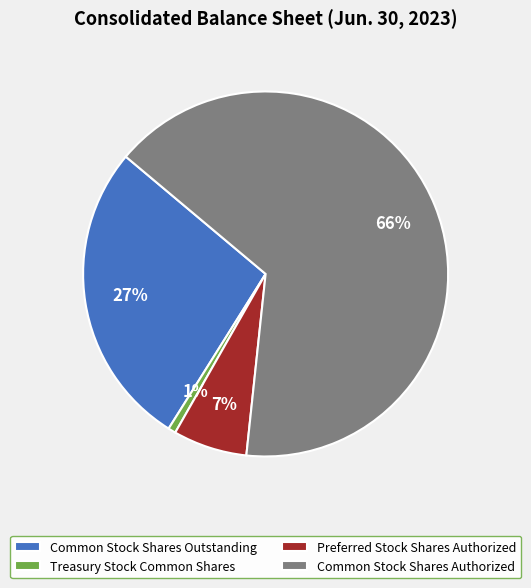

To the nearest percent, what is the combined percentage of Common Stock Shares Authorized and Treasury Stock Common Shares?

66%